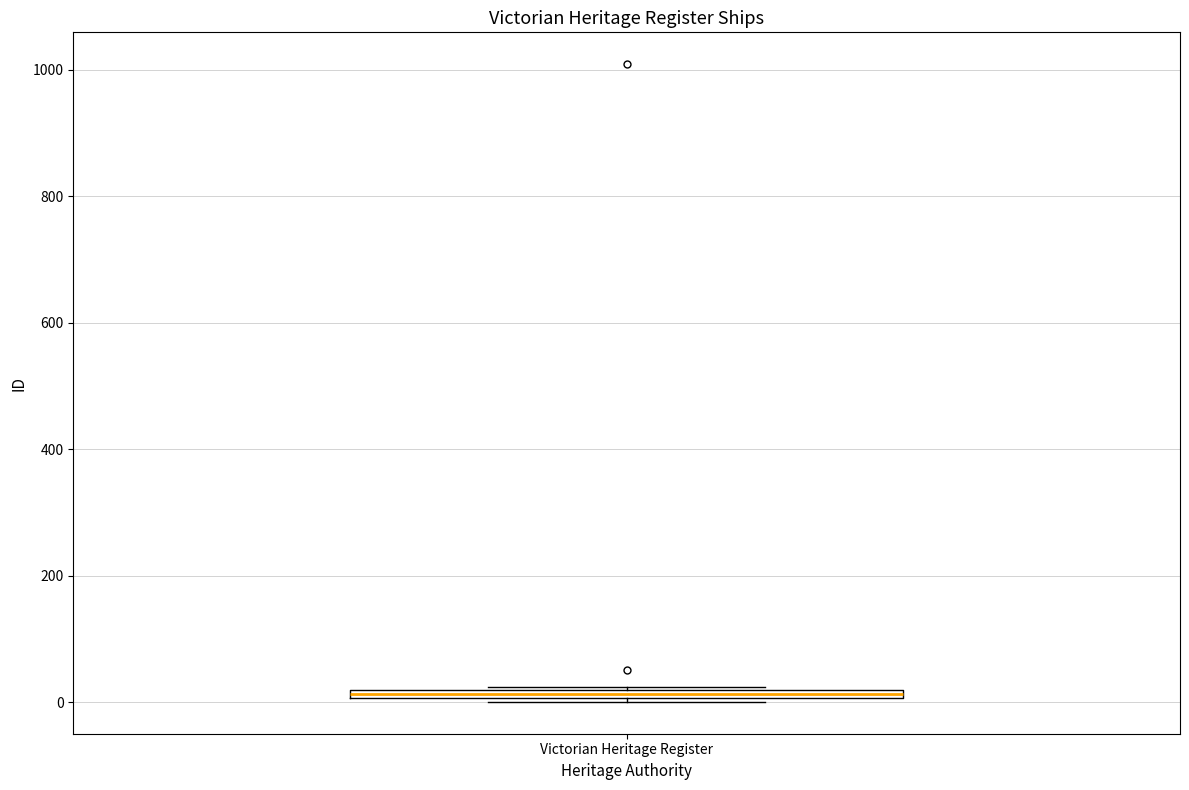

Where is the upper edge of the box for Victorian Heritage Register on the y-axis? The values are not printed on the chart, so give them approximately, as read against the axis.

20